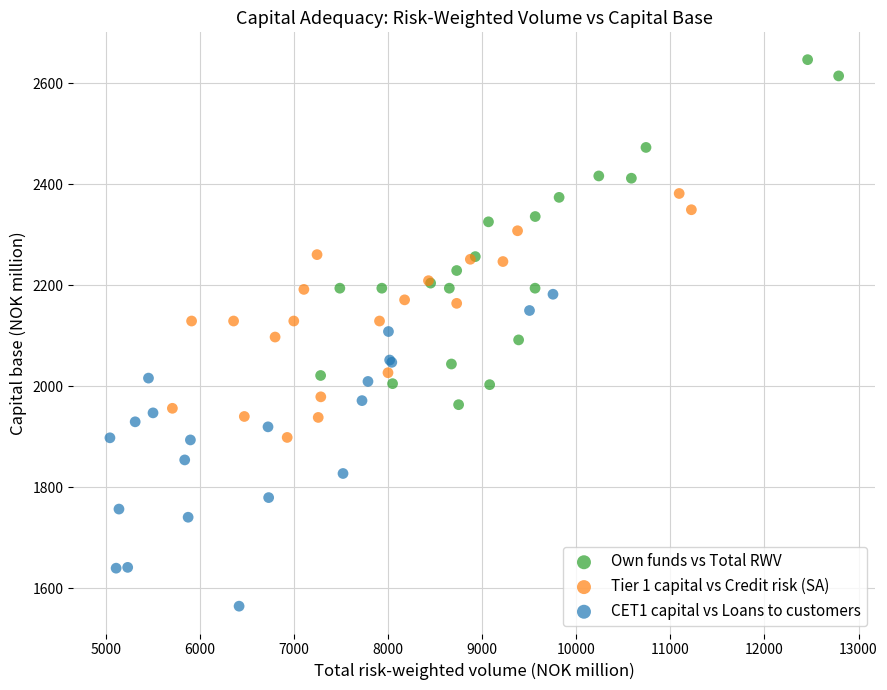

Which series contains the lowest Y value?

CET1 capital vs Loans to customers